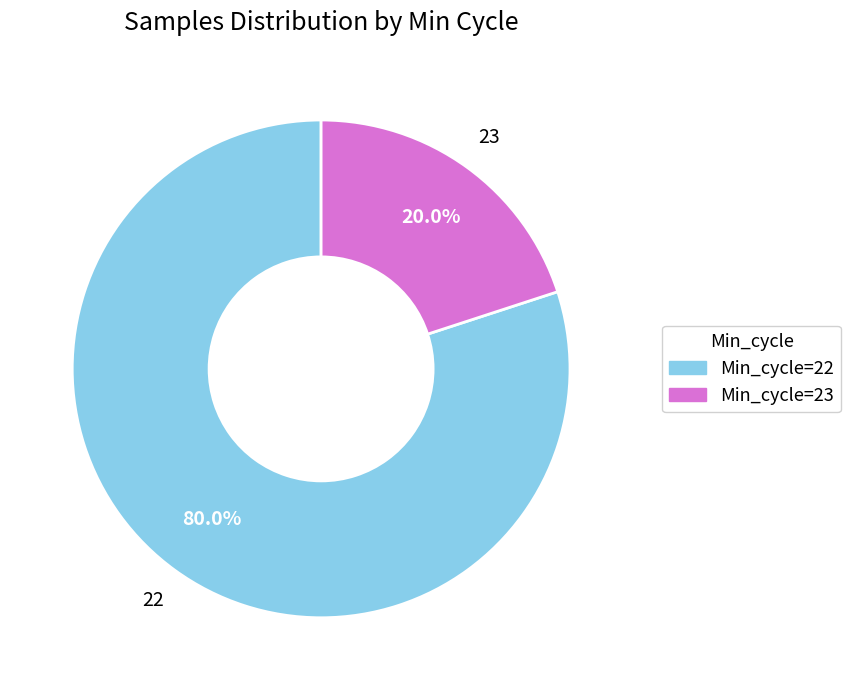

Is there any slice that represents more than half of the pie?

Yes